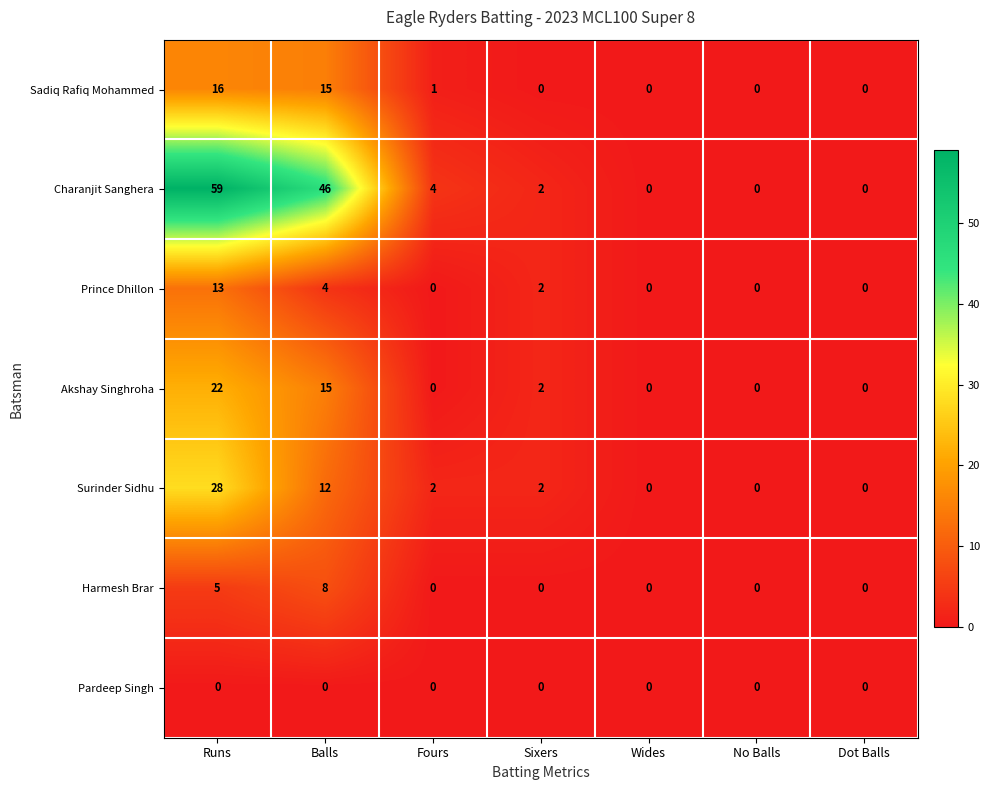

How many data points does each series have?

7